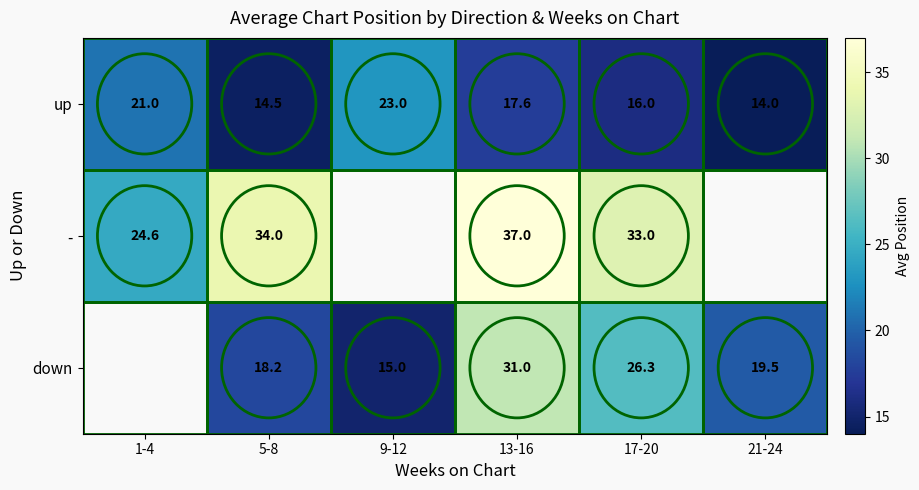

What is the difference between the up values at 13-16 and 17-20?

1.6